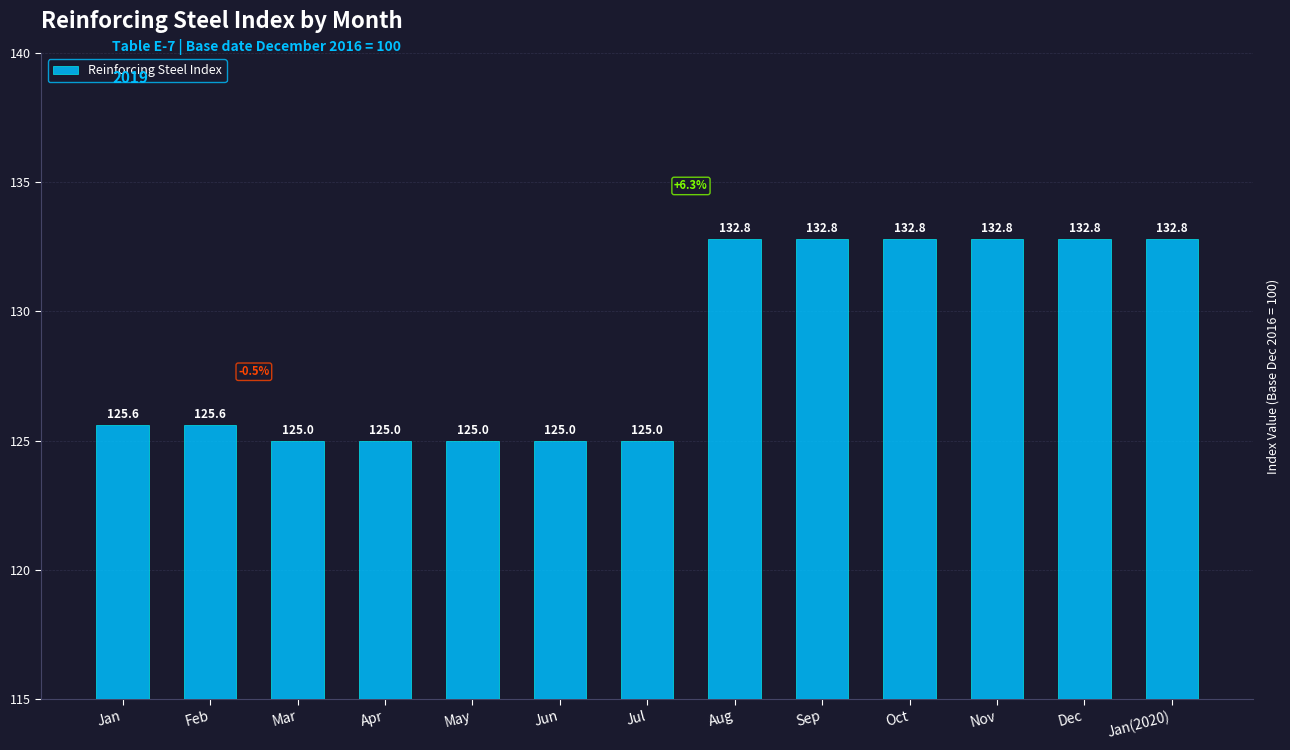

What is the greatest value displayed?

132.8